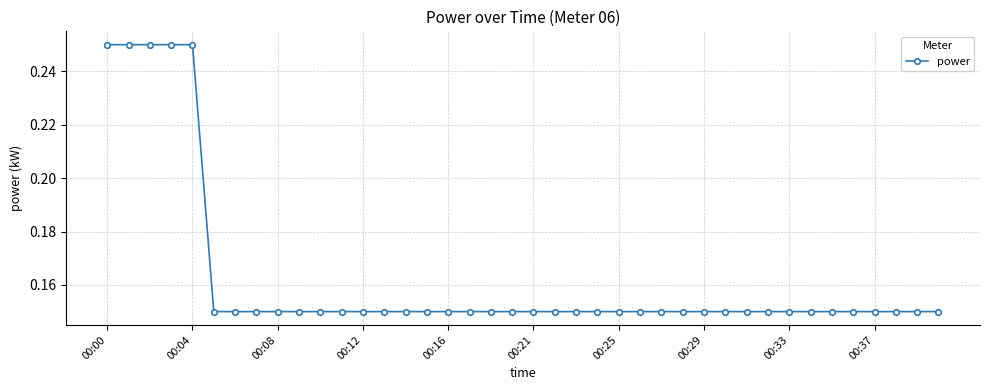

Count the values in the range 0 to 1.

40